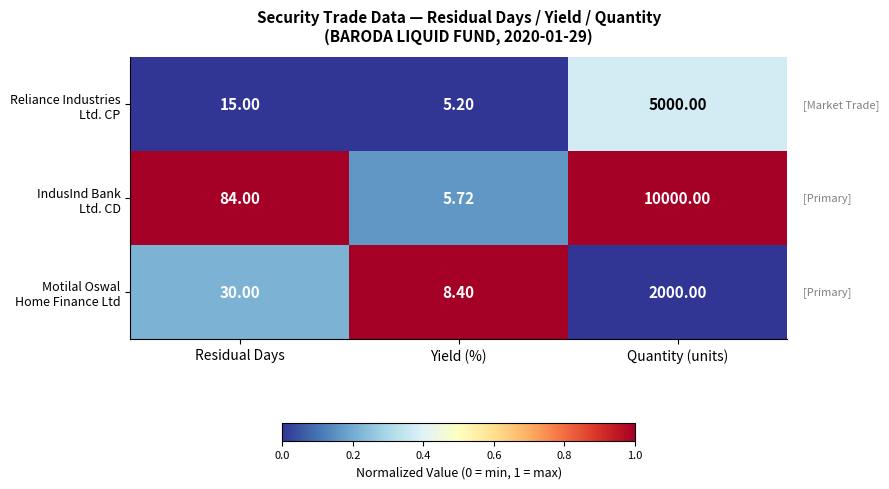

Which category has the highest value across all series?

Quantity (units)